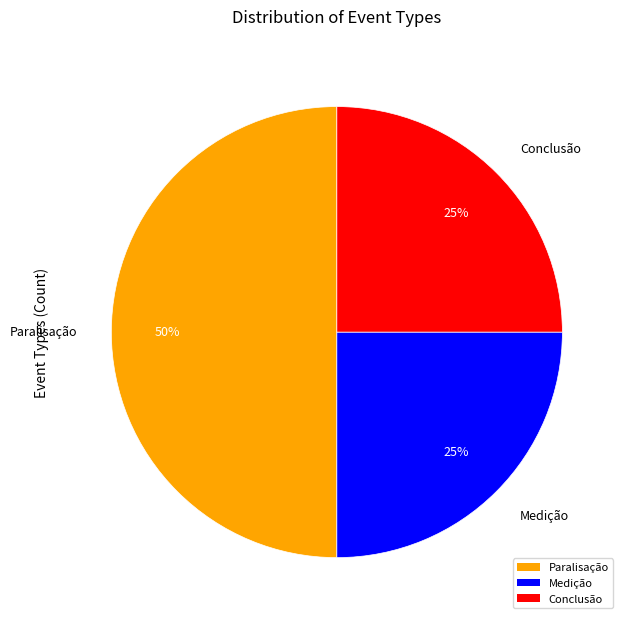

What is the ratio of the value at Paralisação to the value at Medição?

2.0